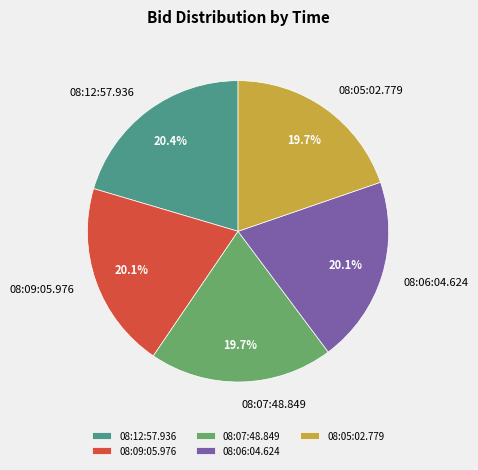

How much of the chart is everything except 08:09:05.976?

79.9%